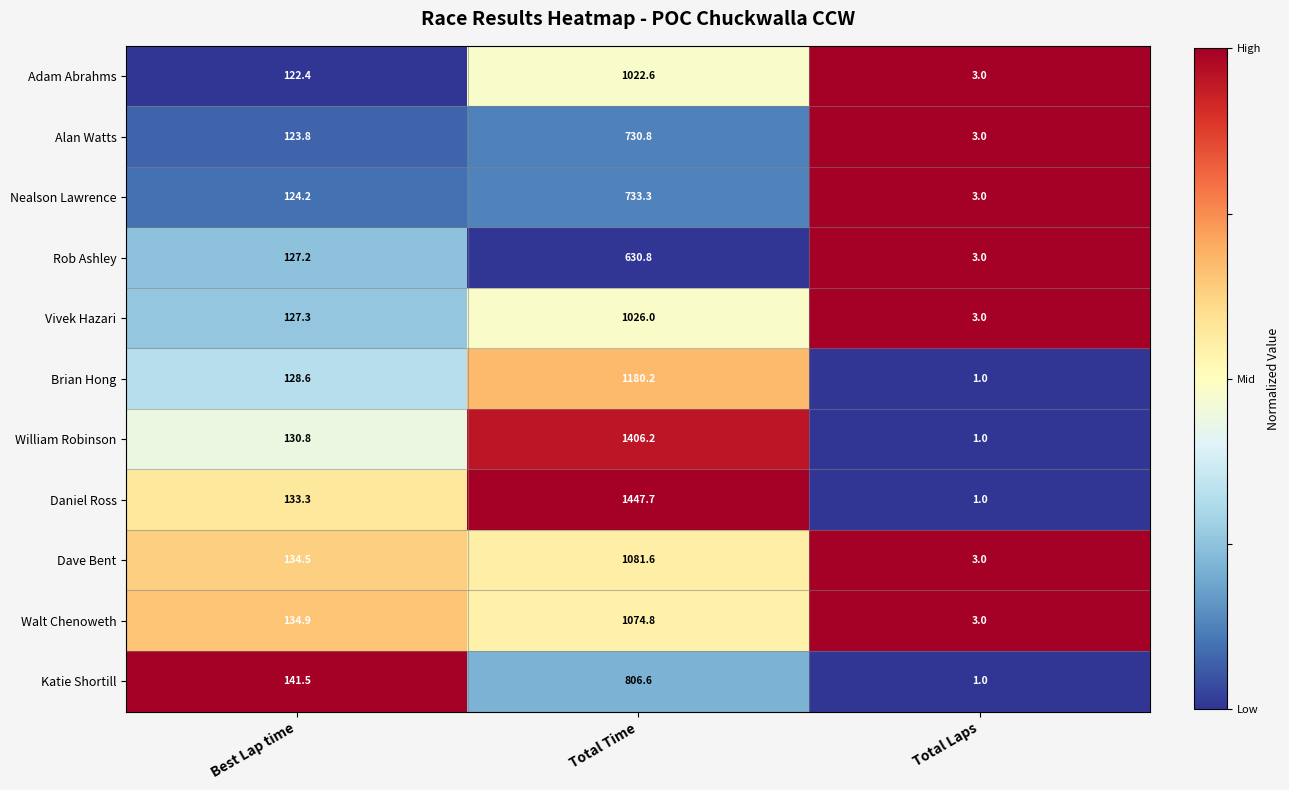

What is the difference between the Alan Watts values at Total Laps and Best Lap time?

120.8